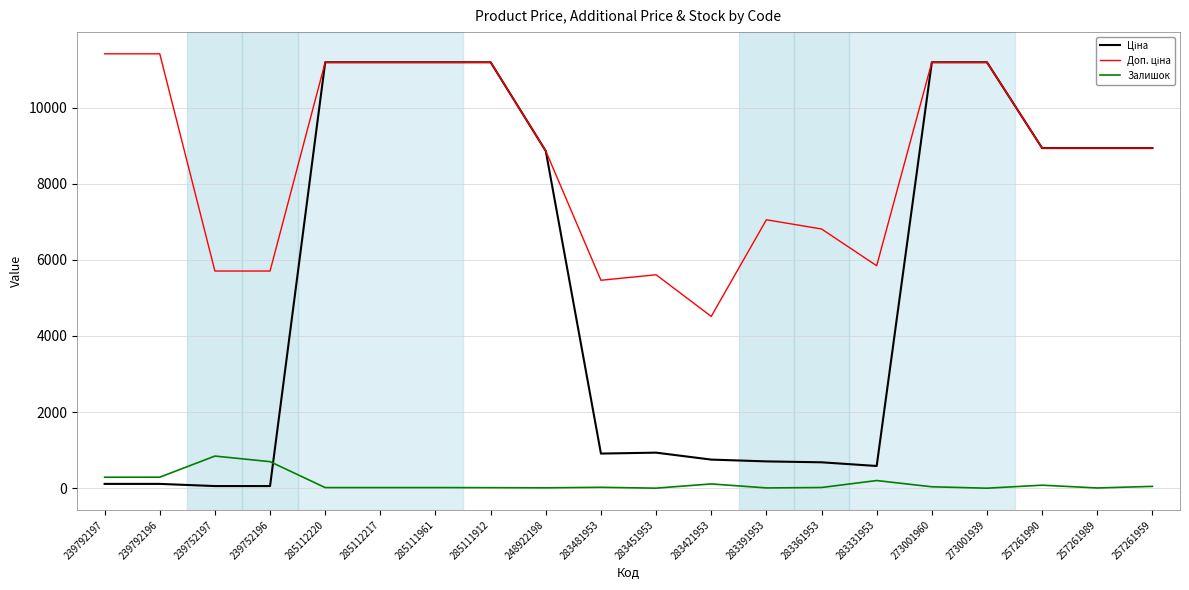

What is the maximum value shown in the chart?

11410.0